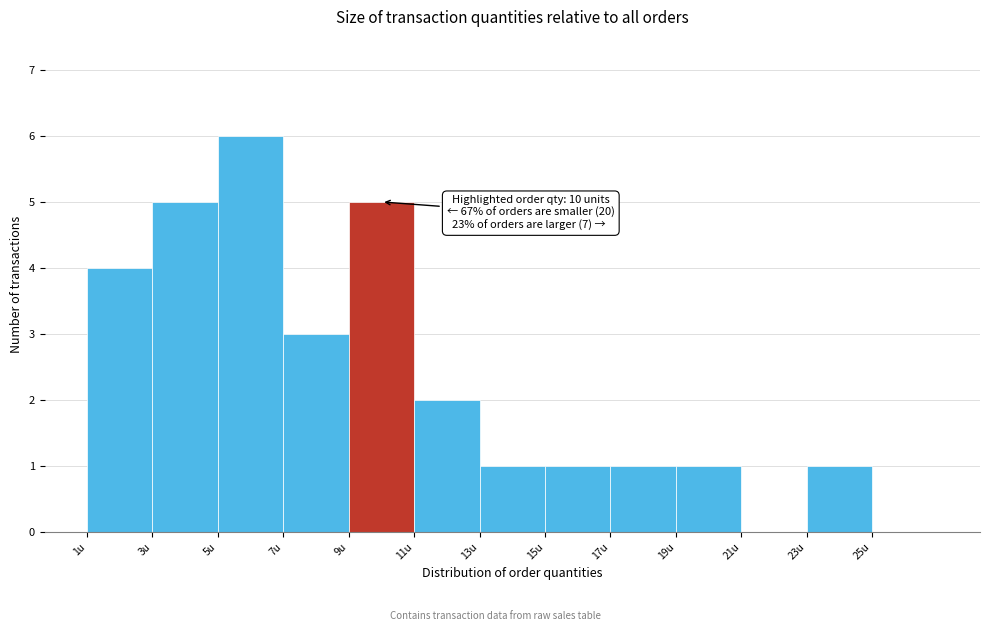

Over which range of the x-axis is the bar tallest?

5 to 7